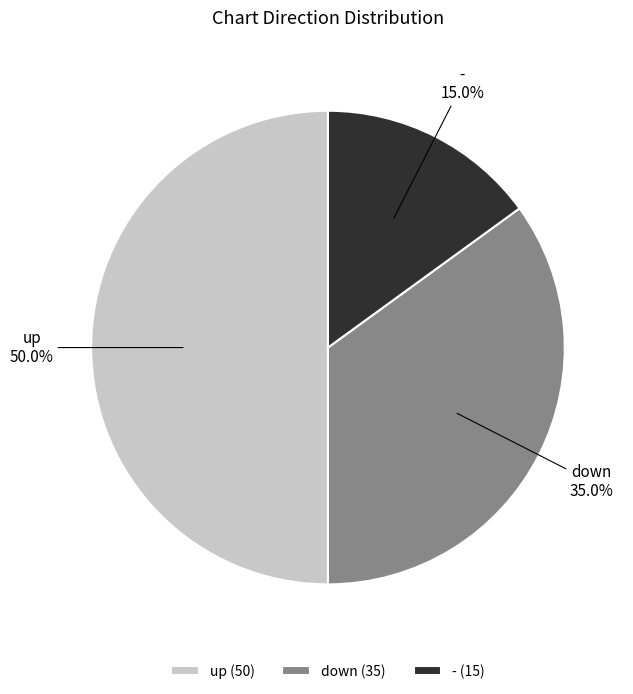

To the nearest percent, what is the difference between the up and down slice percentages?

15%